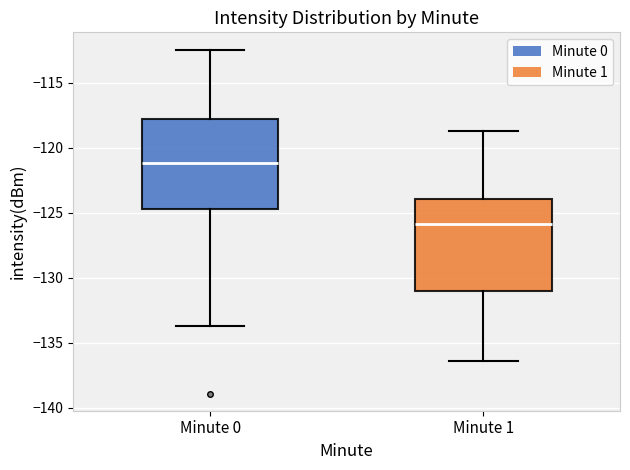

Reading left to right, transcribe this box plot: for each box, give where its median line is, the range the box spans, and where its two whiskers end, as read against the y-axis. The values are not printed on the chart, so give them approximately, as read against the axis.

Minute 0: median -121.0, box -124.5 to -118.0, whiskers -133.5 to -112.5
Minute 1: median -126.0, box -131.0 to -124.0, whiskers -136.5 to -118.5